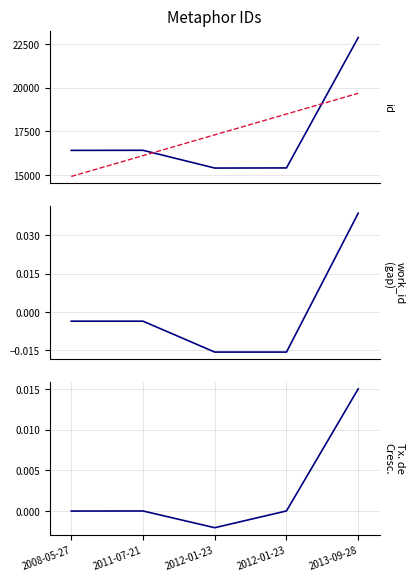

What are all the series names shown in the legend?

id, id trend, work_id (gap), id growth